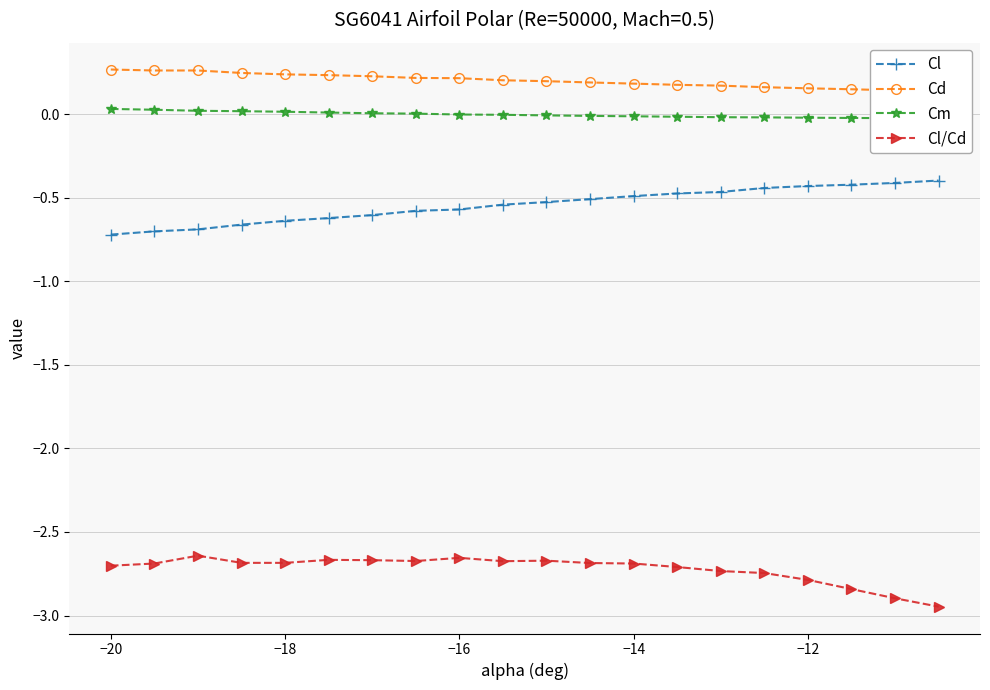

True or false: Cl/Cd and Cl intersect in this chart.

False